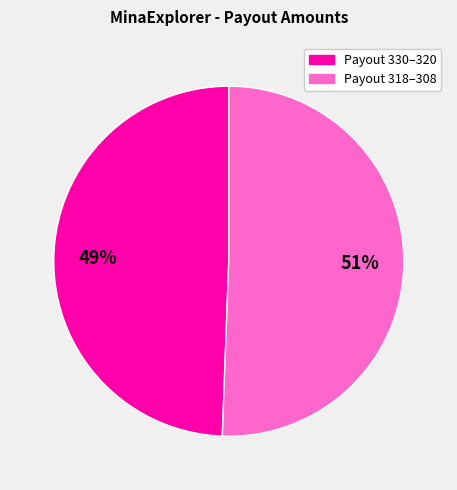

To the nearest percent, what is the average slice percentage?

50%